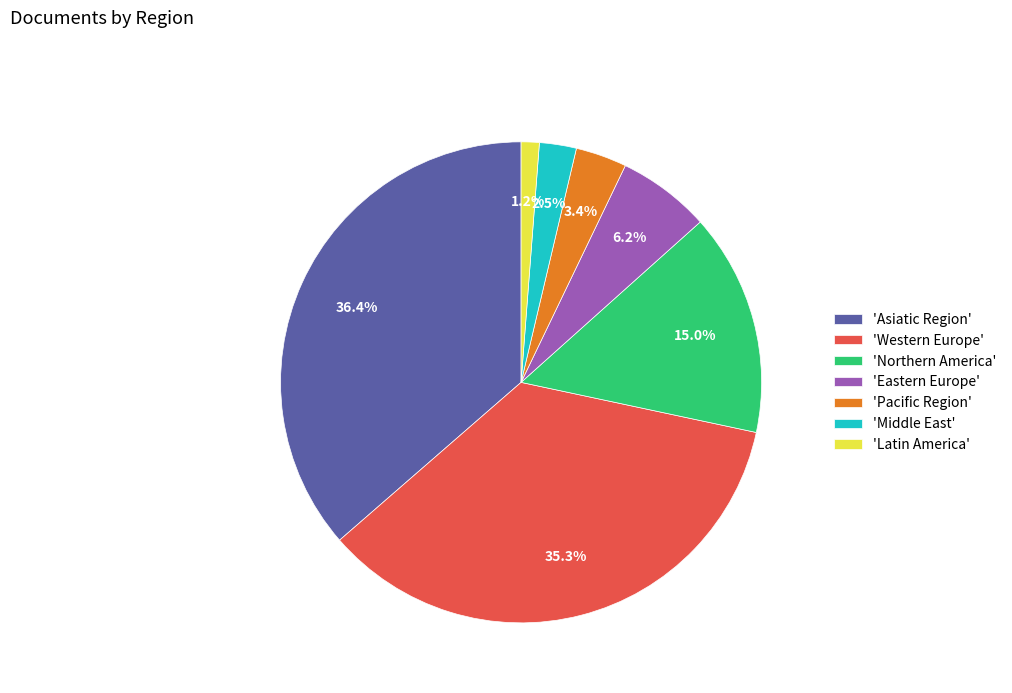

Is 'Middle East' the majority of the pie?

No